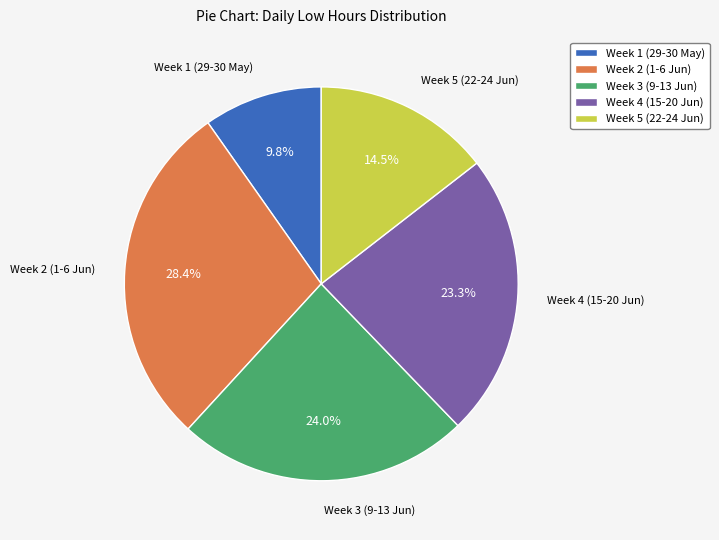

Which slice is the smallest?

Week 1 (29-30 May)